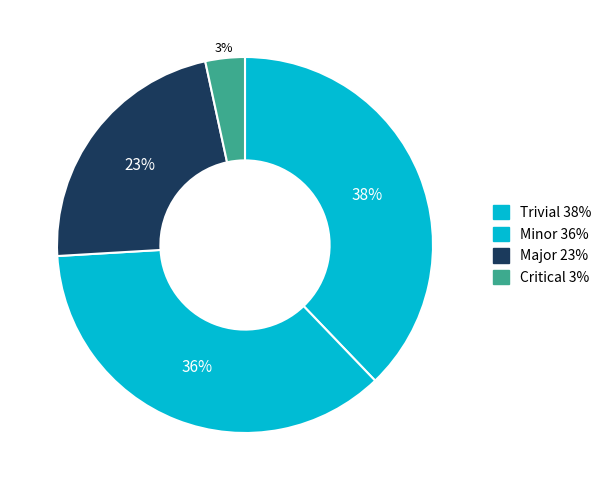

How many segments does this pie chart have?

4